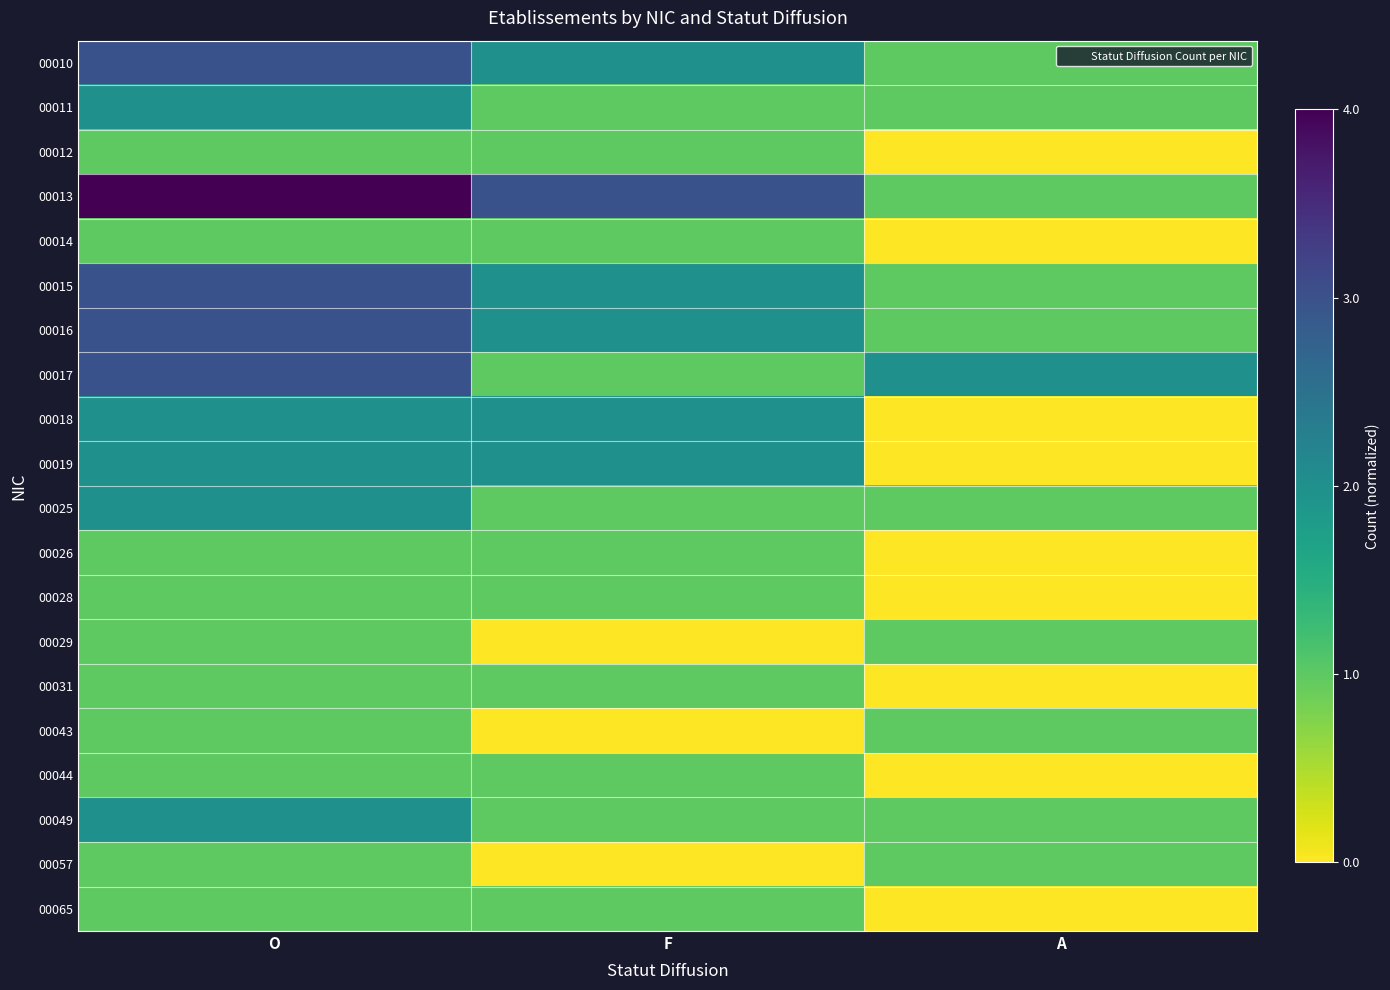

Rank the series at O from lowest to highest value.

00012, 00014, 00026, 00028, 00029, 00031, 00043, 00044, 00057, 00065, 00011, 00018, 00019, 00025, 00049, 00010, 00015, 00016, 00017, 00013